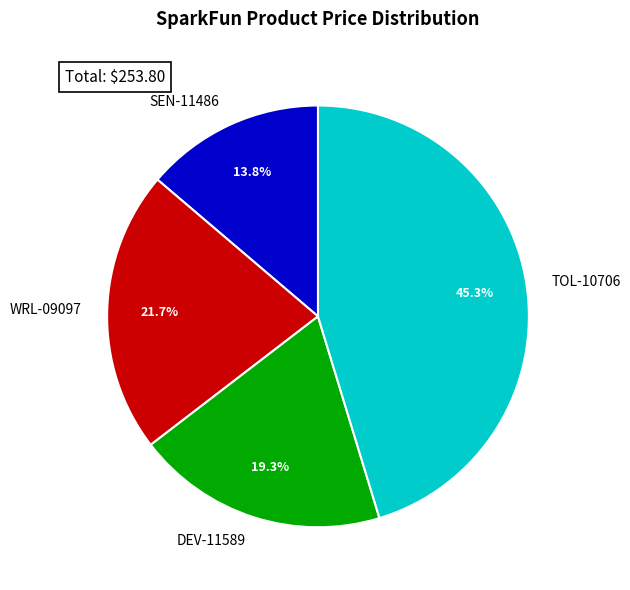

Which category has the biggest portion of the pie?

TOL-10706